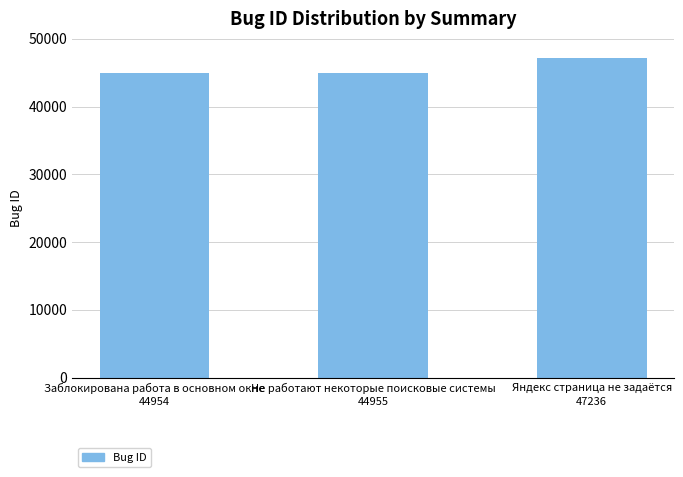

How many distinct data groups are displayed?

1